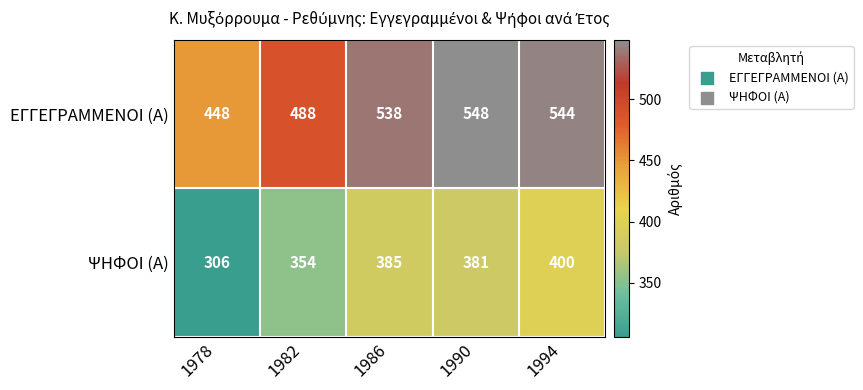

How many categories are shown in the chart?

5